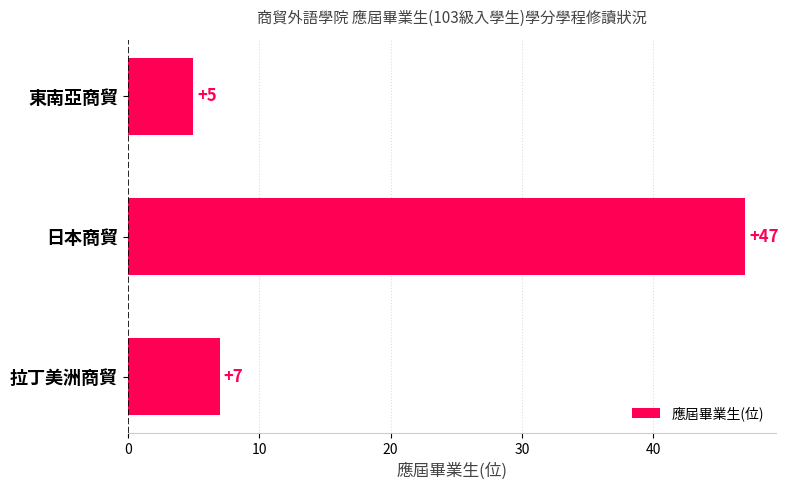

Which has a higher value, 日本商貿 or 東南亞商貿?

日本商貿